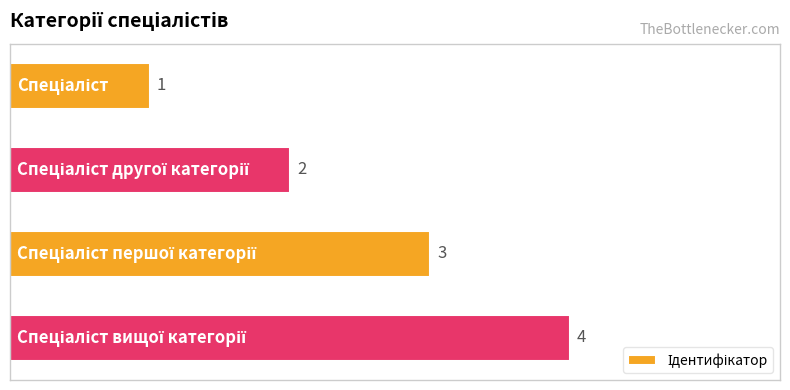

How many values are between 2 and 4?

3